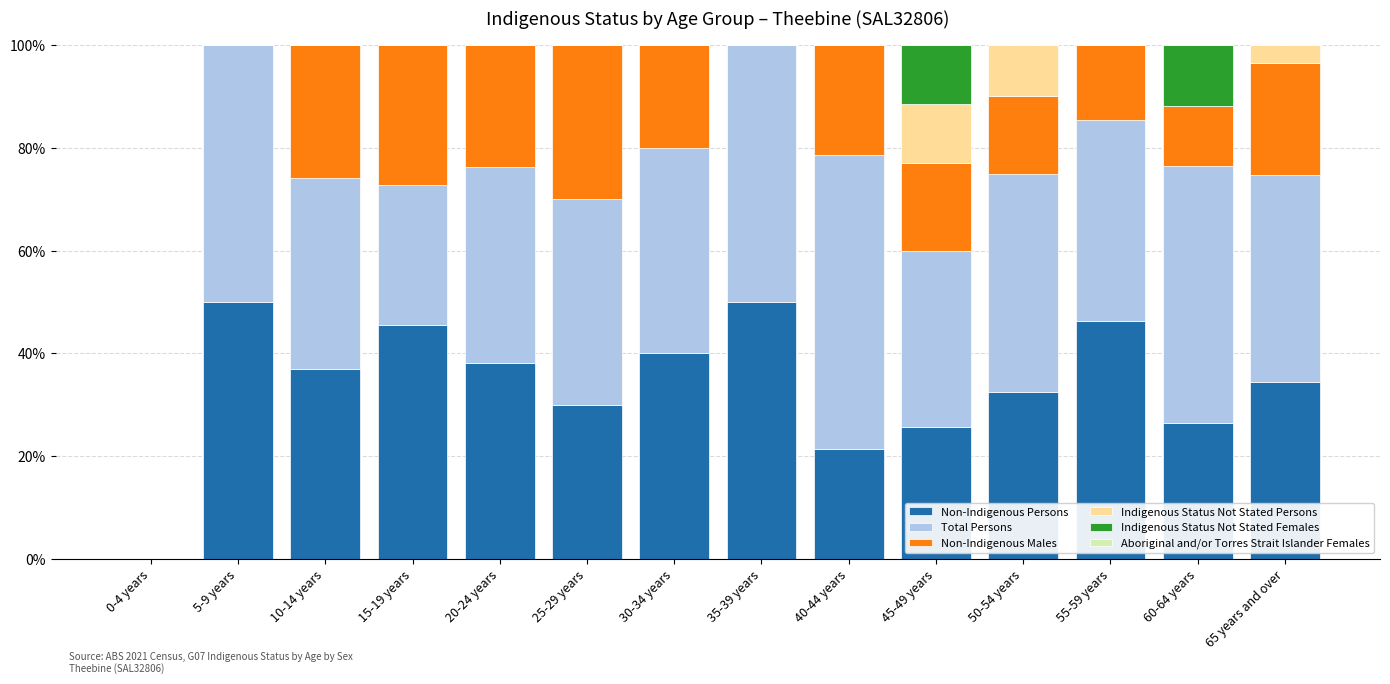

How many positive values does the Non-Indigenous Persons series have?

13